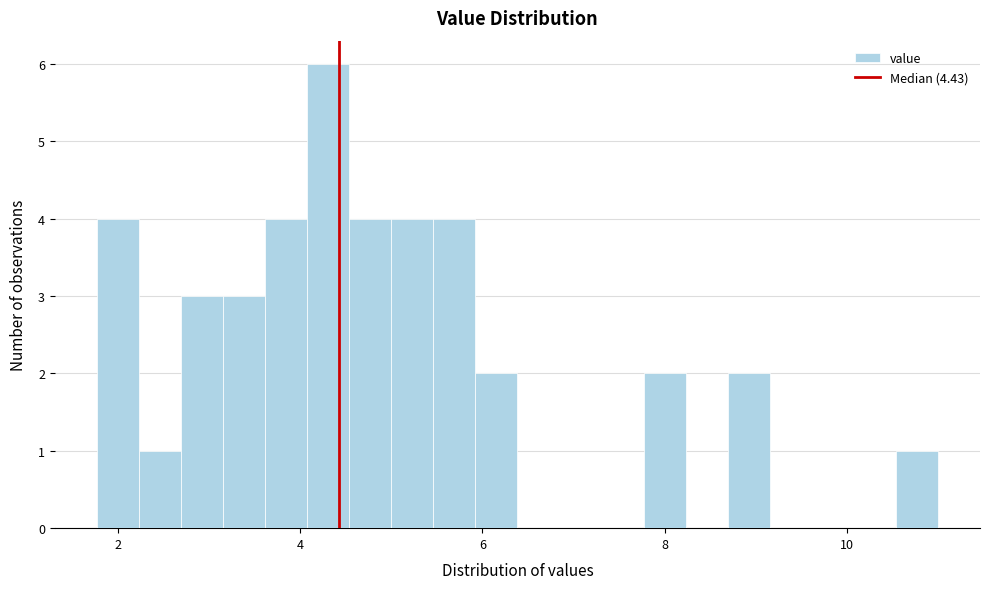

Read against the x-axis, roughly where is the centre of the tallest bar?

4.4